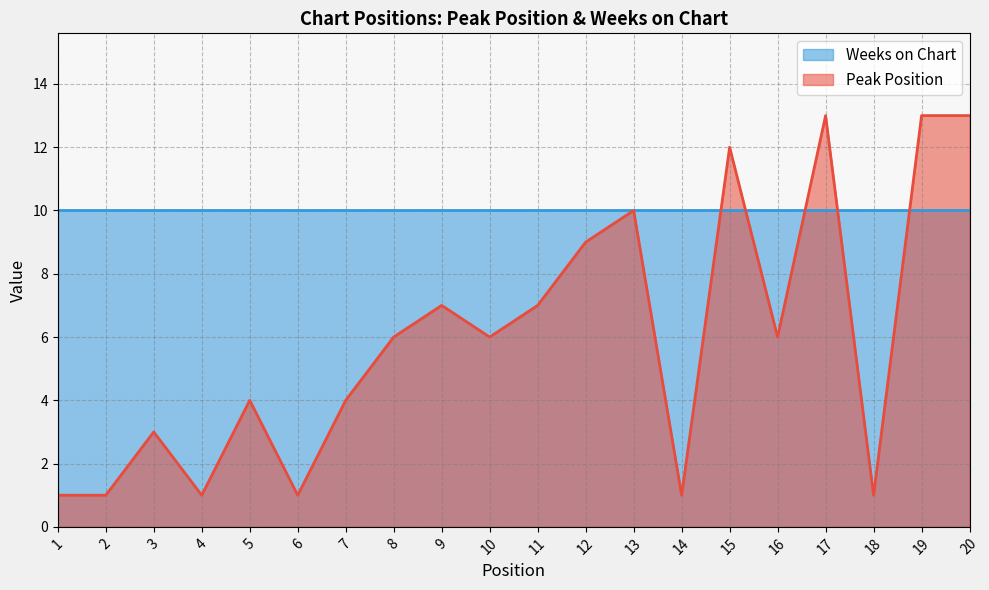

Reading left to right, extract all data points from this chart.

1=1	2=1	3=3	4=1	5=4	6=1	7=4	8=6	9=7	10=6	11=7	12=9	13=10	14=1	15=12	16=6	17=13	18=1	19=13	20=13